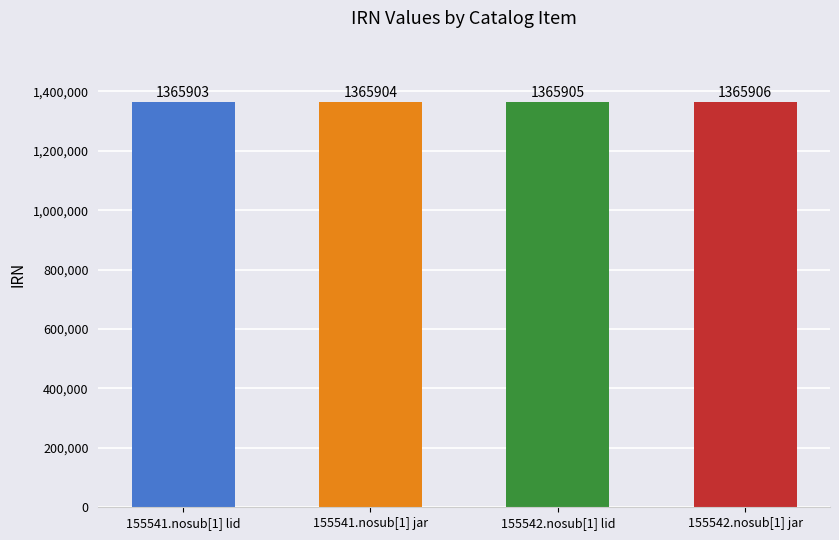

What is the value of the 1st bar from the left?

1365903